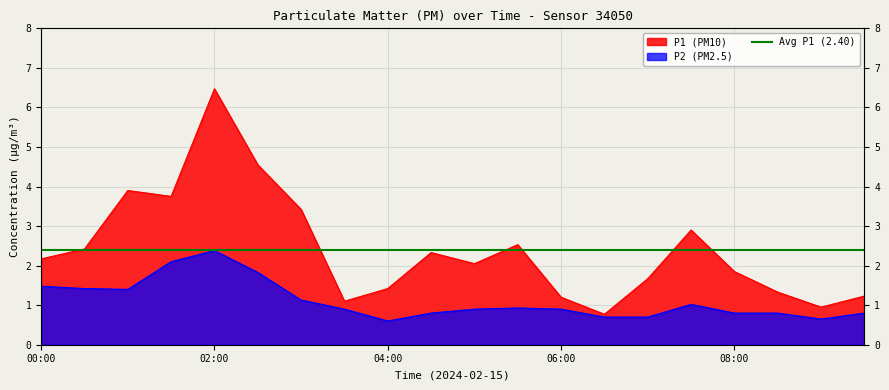

What is the average value of the P2 series?

1.1